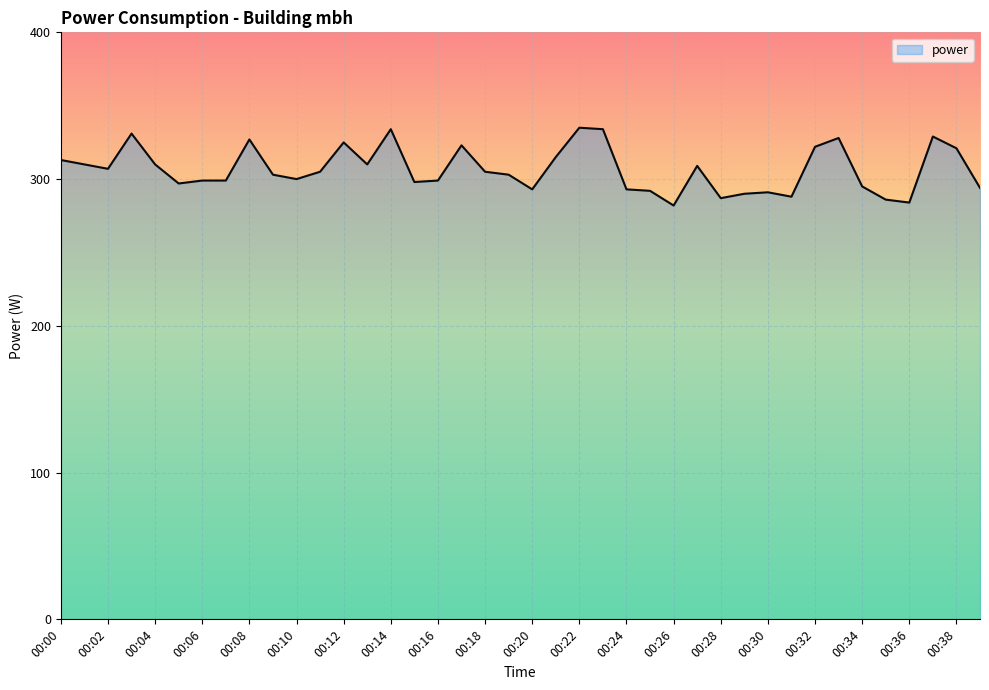

What is the difference between the maximum and minimum values?

53